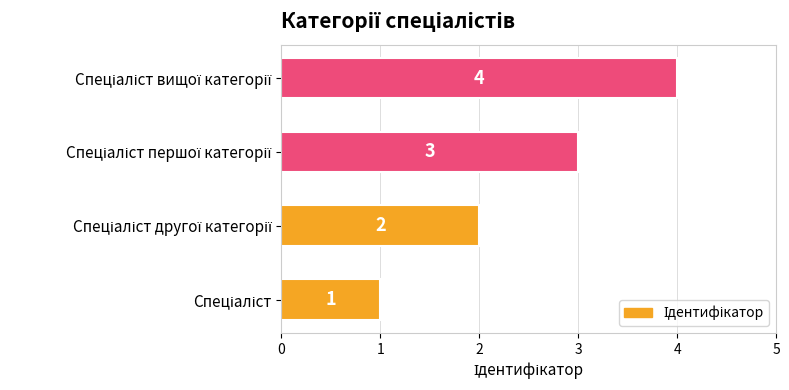

How many data points are less than 3?

2